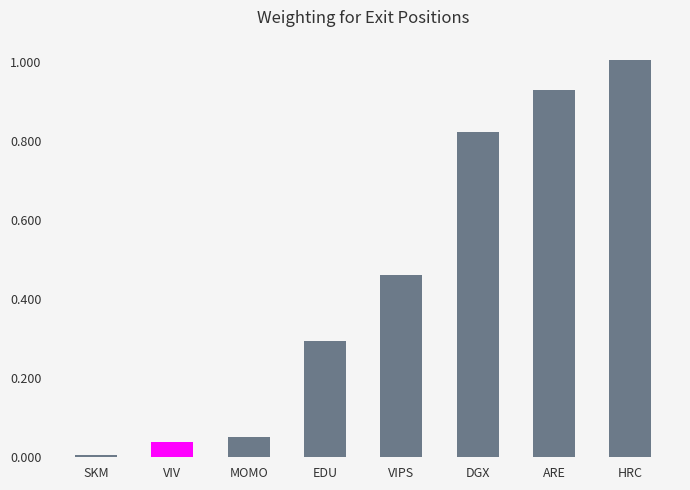

Between MOMO and EDU, which is larger?

EDU